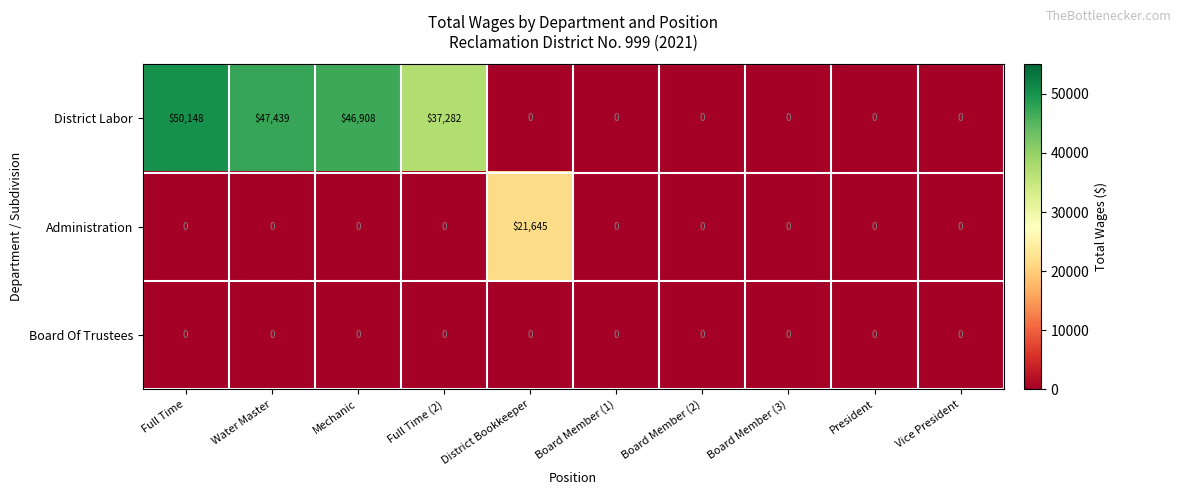

At which category is the sum across all series the highest?

Full Time